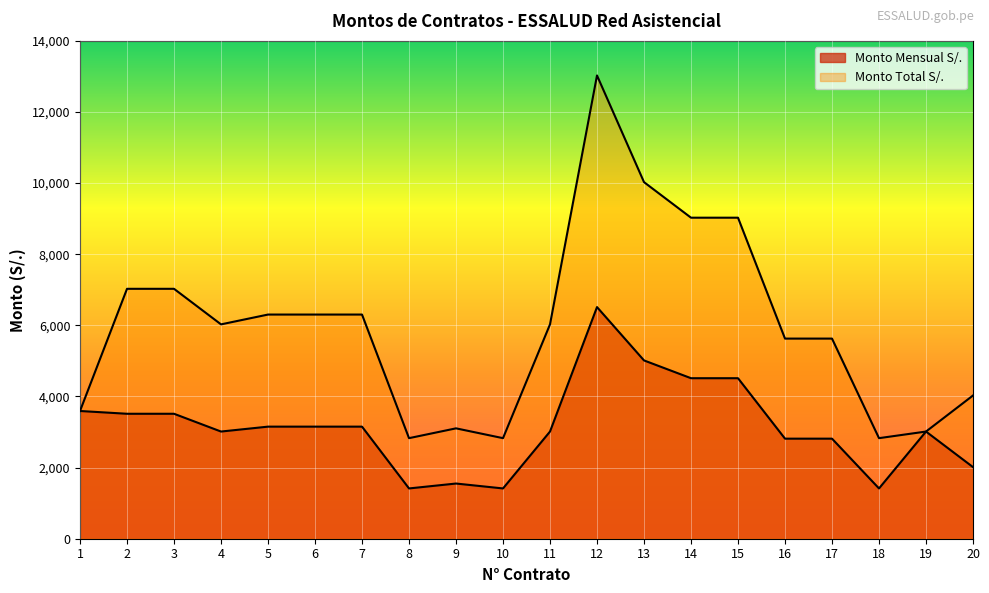

At which category does the chart reach its minimum across all series?

8